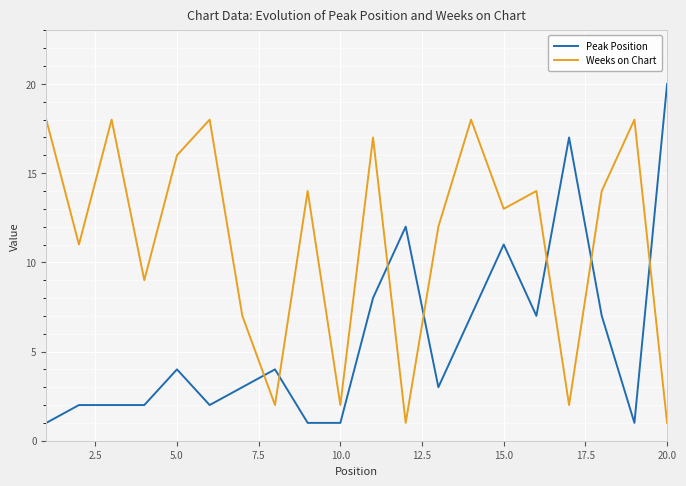

Reading right to left, list all the values displayed in this chart.

Peak Position: 20	1	7	17	7	11	7	3	12	8	1	1	4	3	2	4	2	2	2	1
Weeks on Chart: 1	18	14	2	14	13	18	12	1	17	2	14	2	7	18	16	9	18	11	18